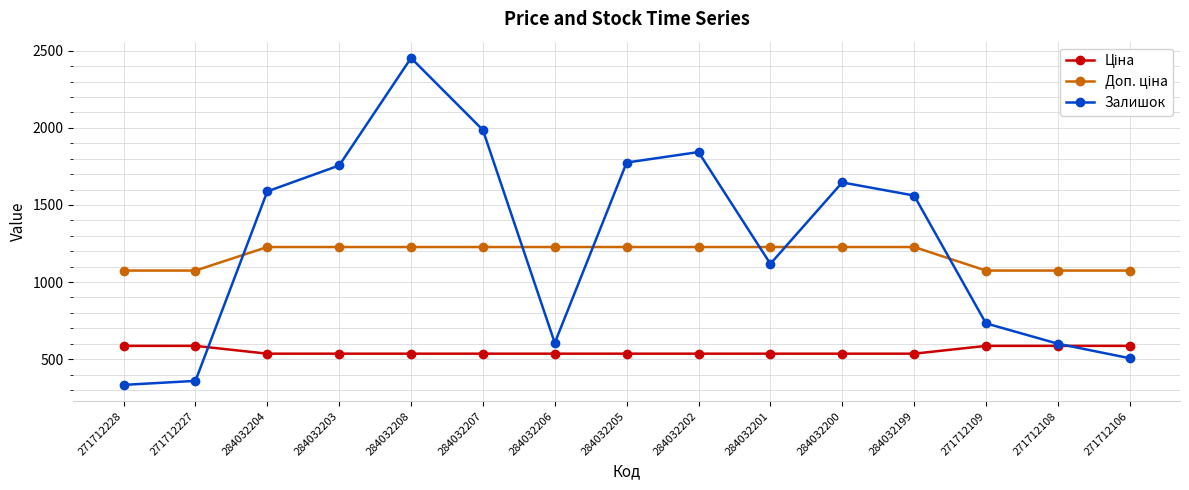

In Залишок, how many points are higher than both neighbors (excluding endpoints)?

3